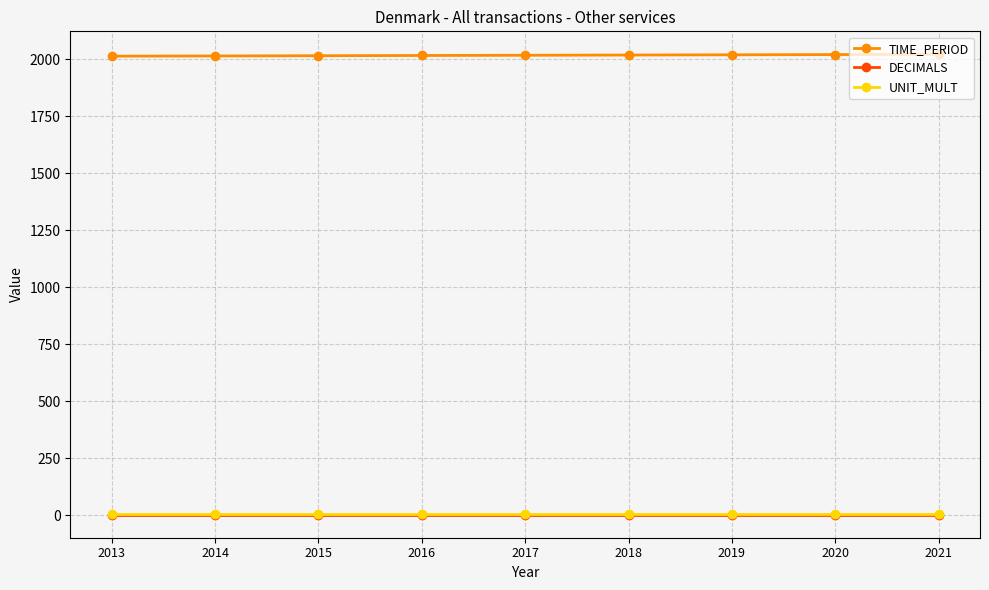

True or false: UNIT_MULT and TIME_PERIOD intersect in this chart.

False